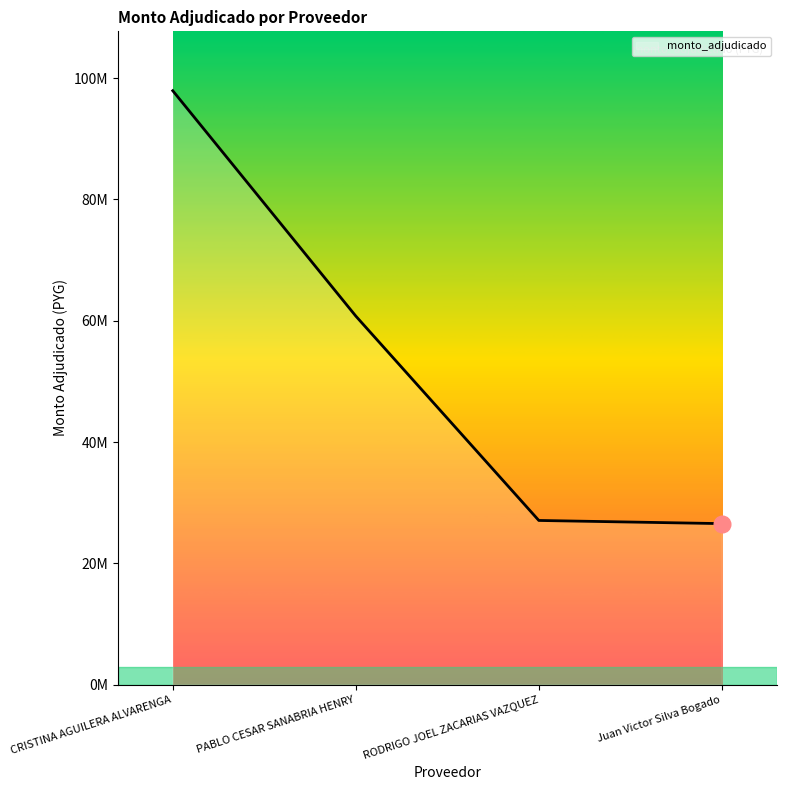

Where is the data nearest to the value 62235586?

PABLO CESAR SANABRIA HENRY